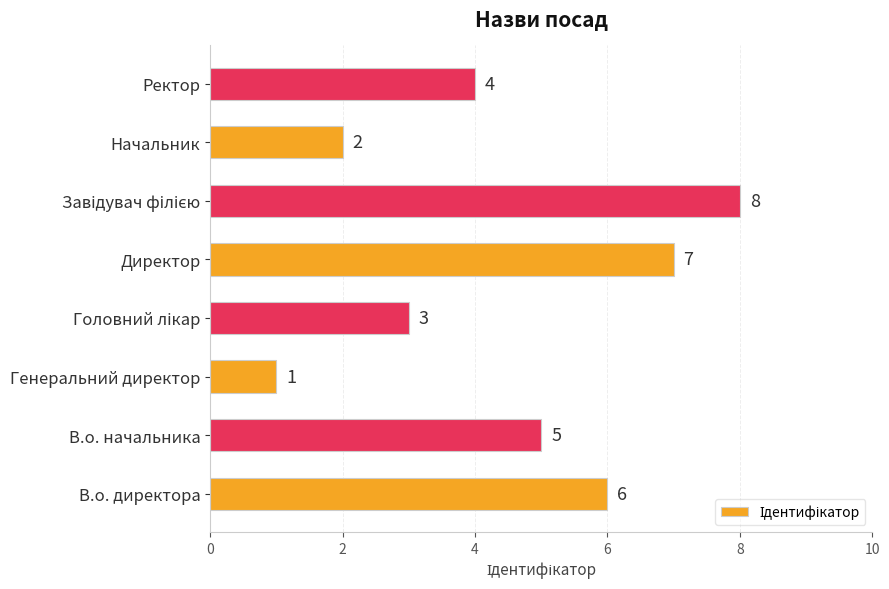

Reading bottom to top, list all the values displayed in this chart.

6	5	1	3	7	8	2	4